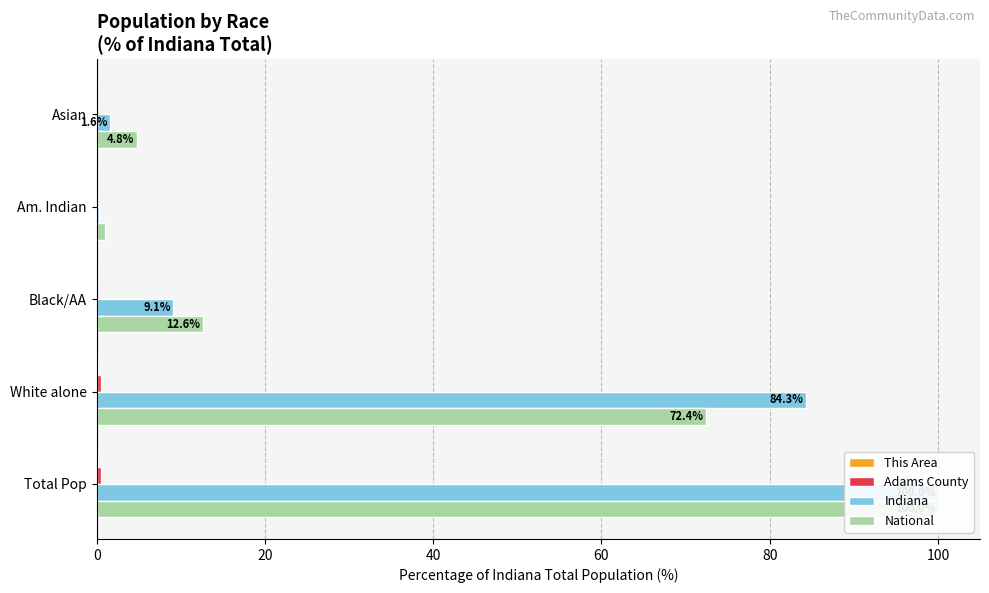

How many bars are there in total?

20